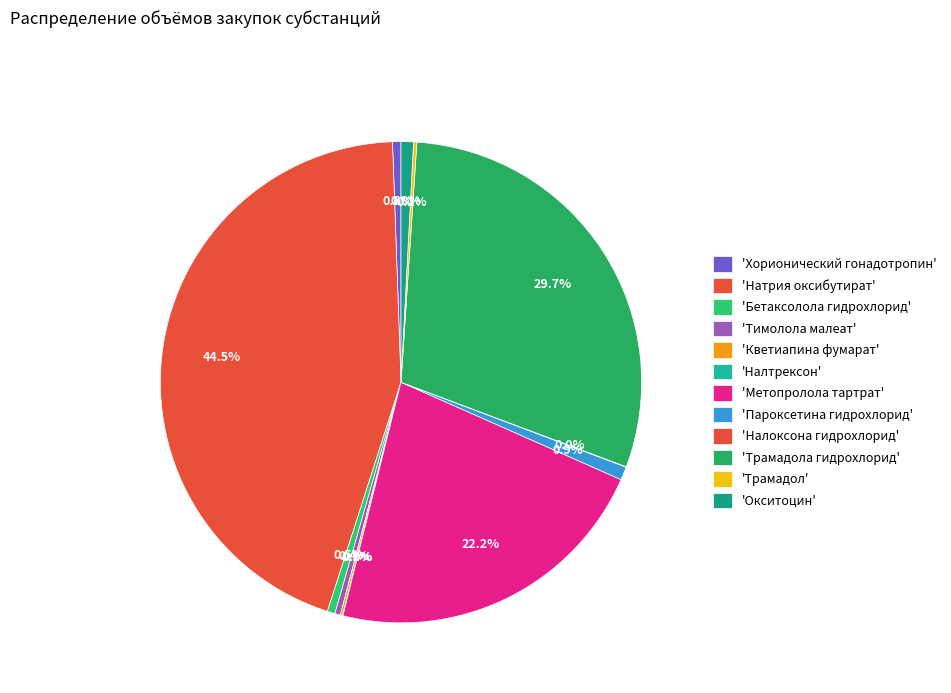

What is the largest slice in the pie chart?

Натрия оксибутират